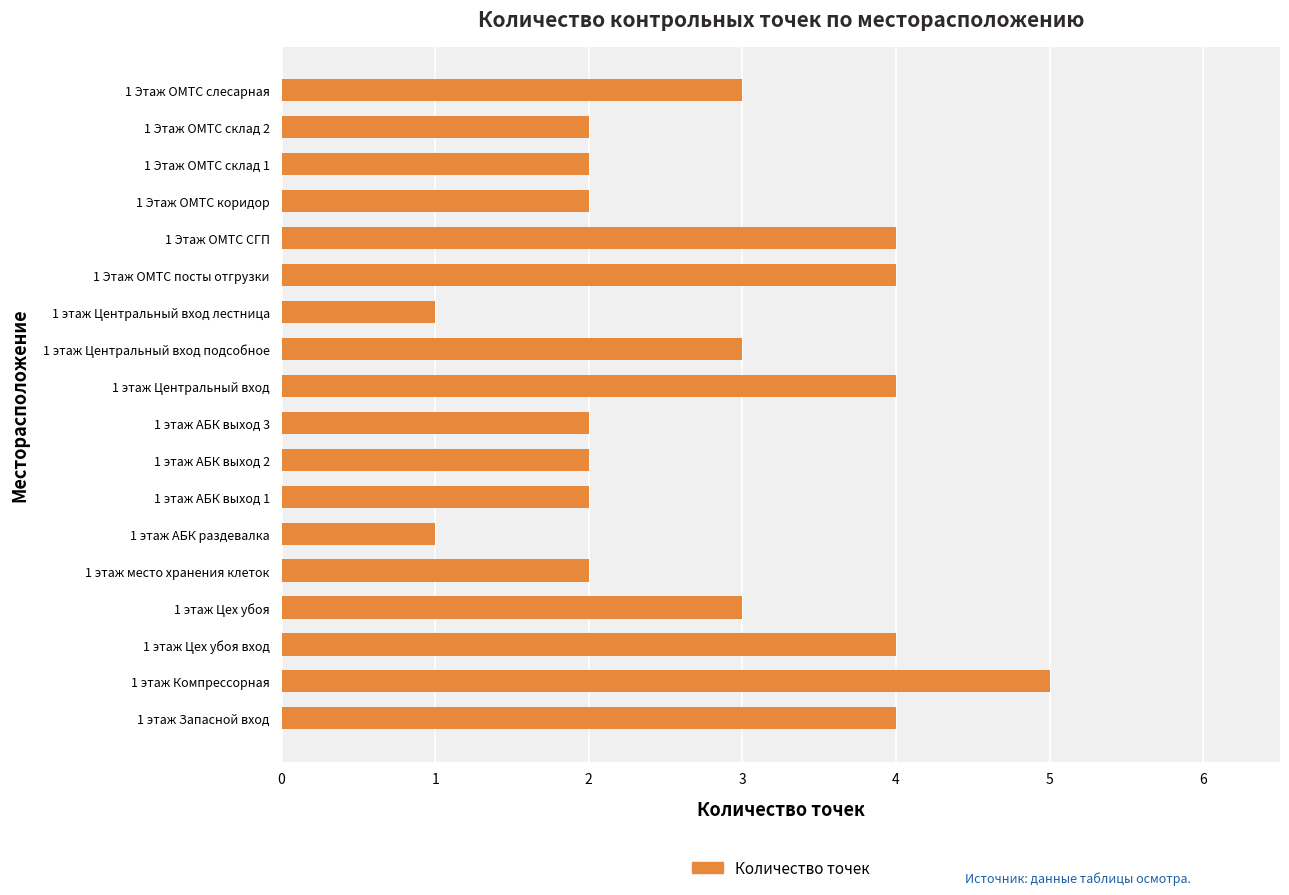

Is it true that the value at 1 этаж АБК выход 3 is 3?

False